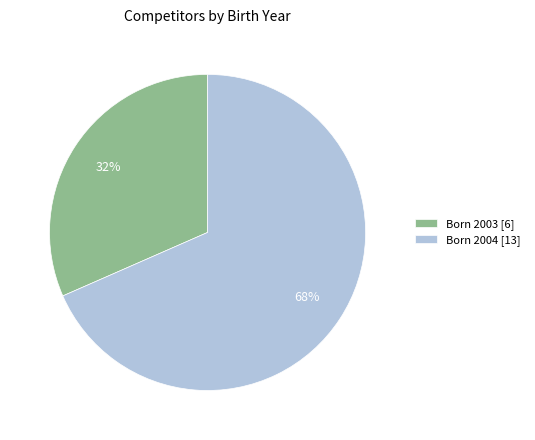

True or false: Born 2004 [13] accounts for 54% of the total.

False